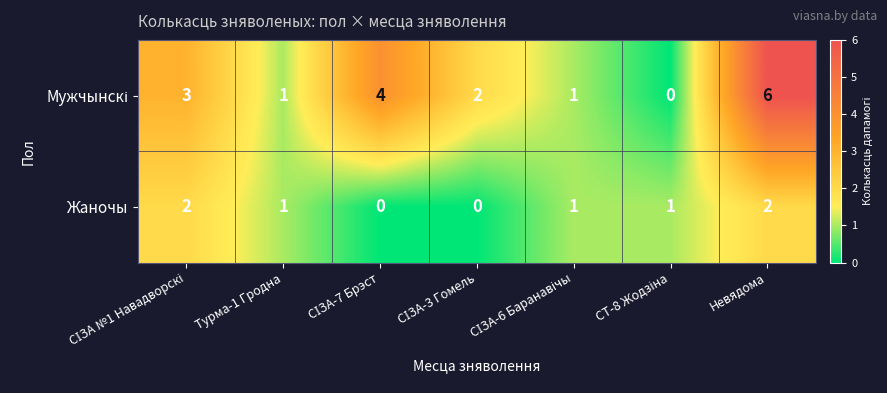

At which category does the chart reach its peak across all series?

Невядома